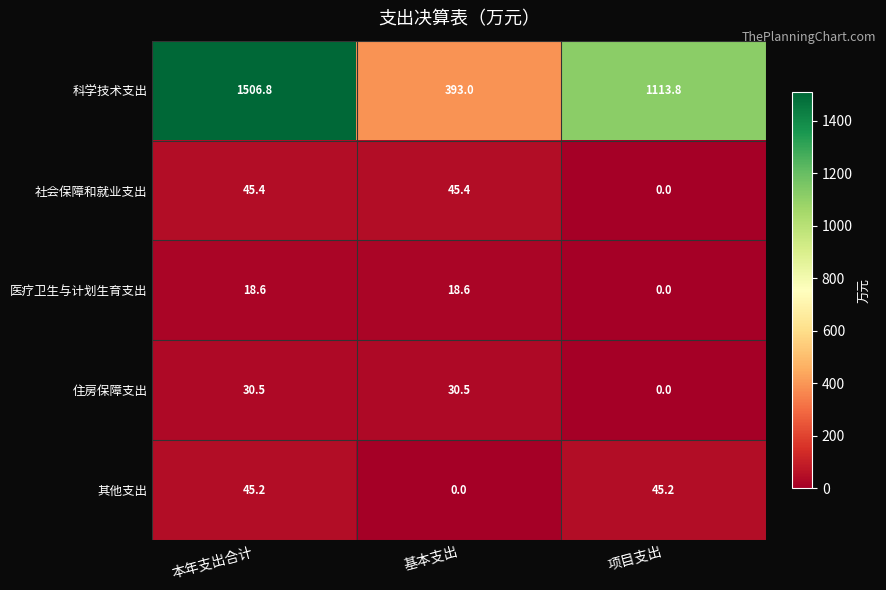

Count the number of categories in the chart.

3